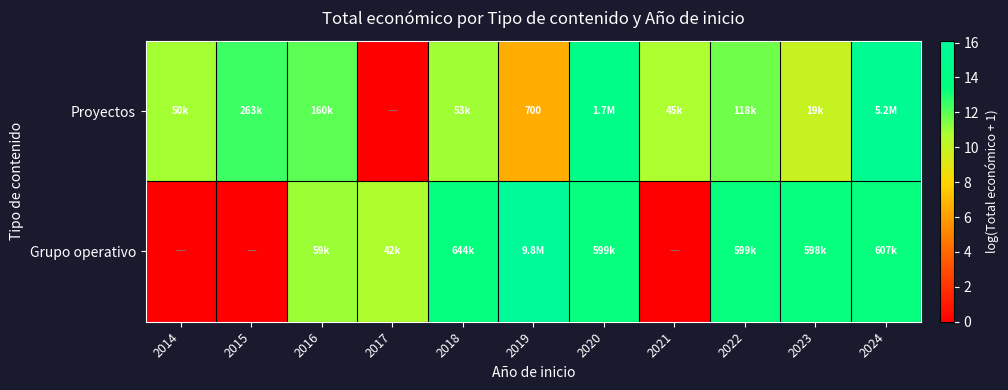

What is the maximum value shown in the chart?

16.1